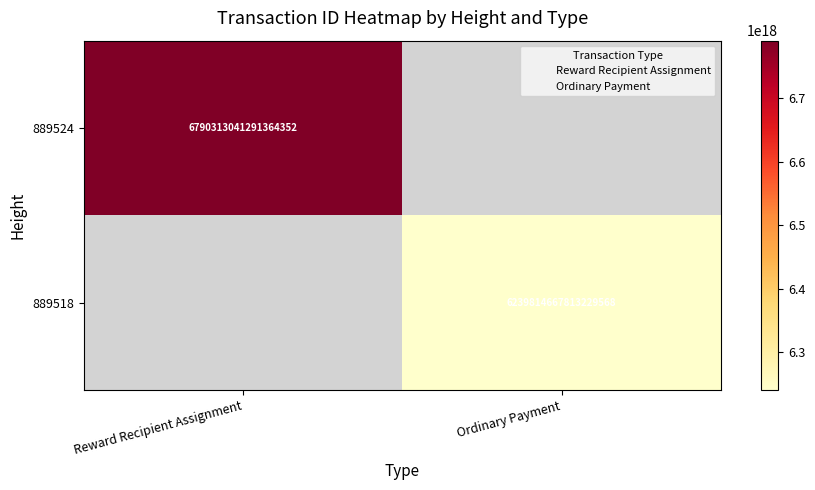

Rank the categories by 889518 value from lowest to highest.

Reward Recipient Assignment, Ordinary Payment